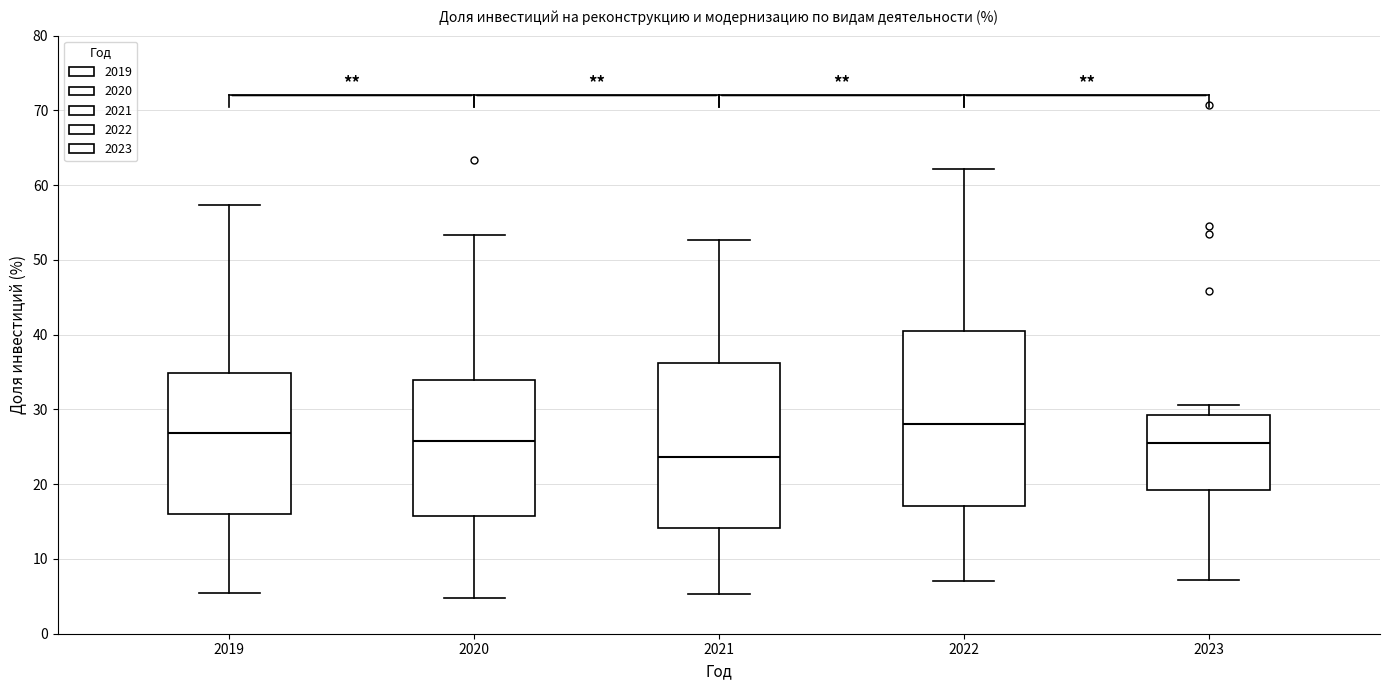

Comparing the boxes themselves (not the whiskers), which one is the tallest?

2022